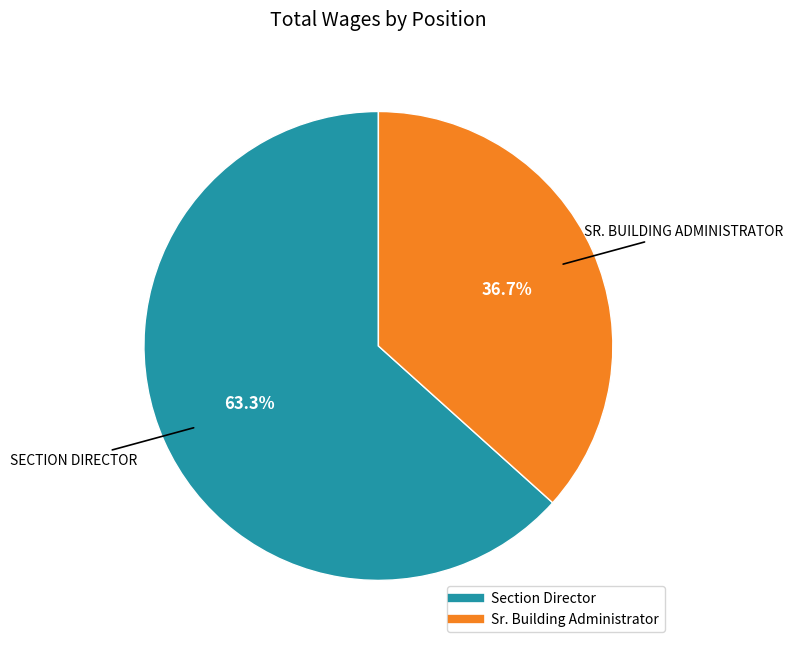

To the nearest percent, what percentage of the pie is Sr. Building Administrator?

37%